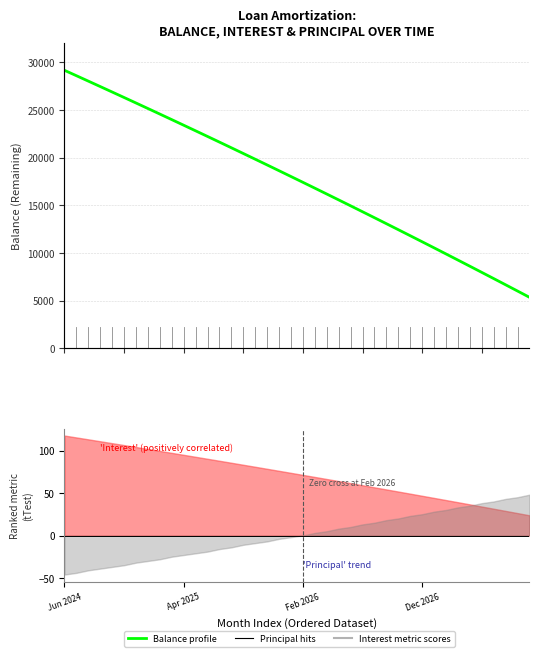

Is it true that the value at Feb 2026 is 42901?

False